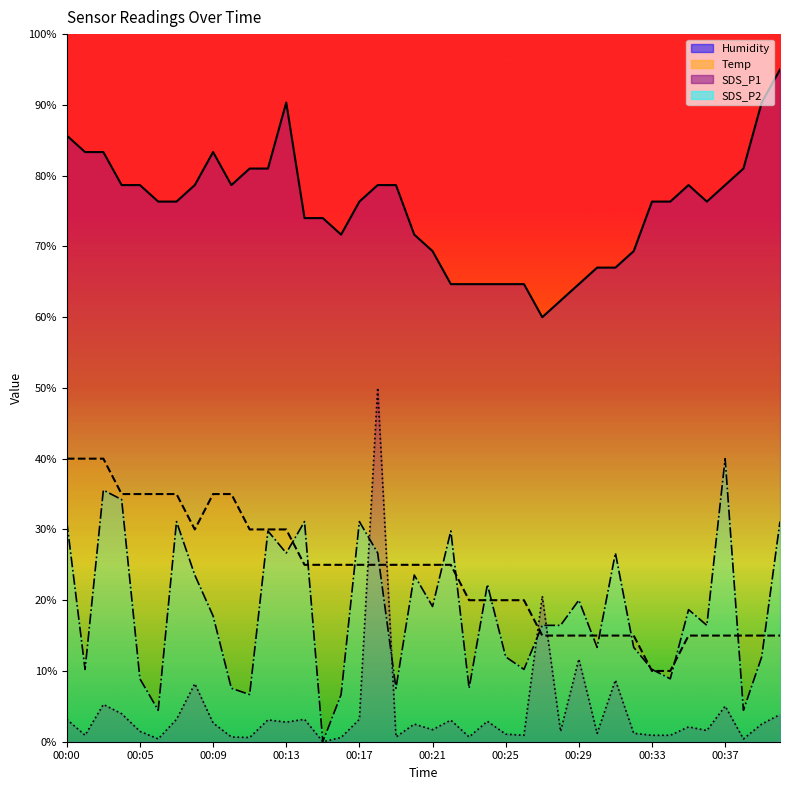

True or false: Temp and Humidity intersect in this chart.

False